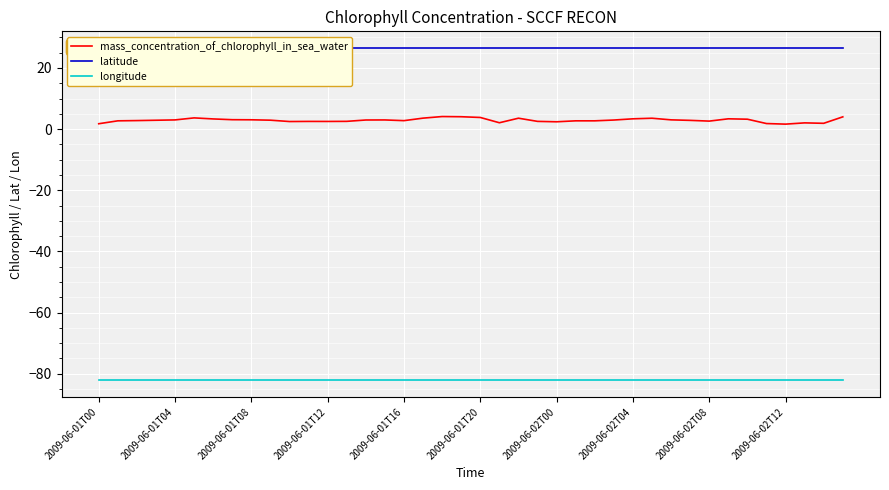

At how many categories does at least one series exceed -8?

40